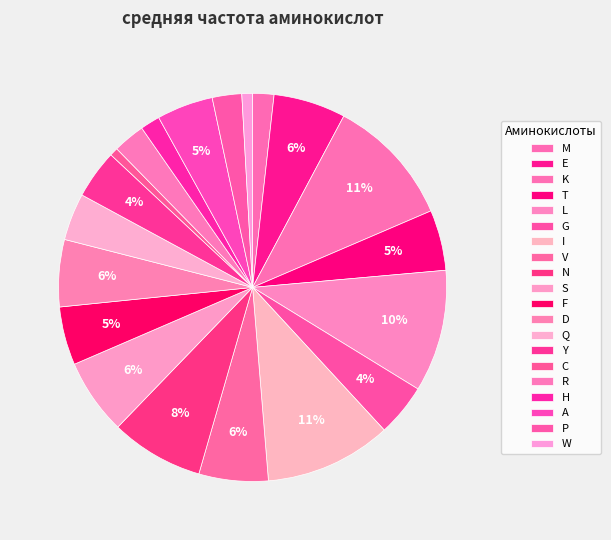

How many segments does this pie chart have?

20